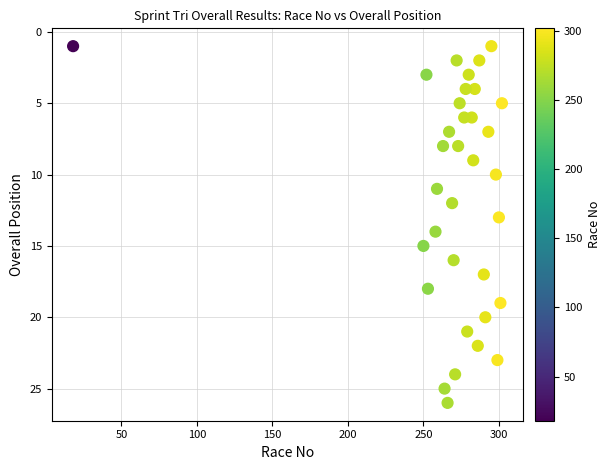

What is the range of Y values (max minus min)?

25